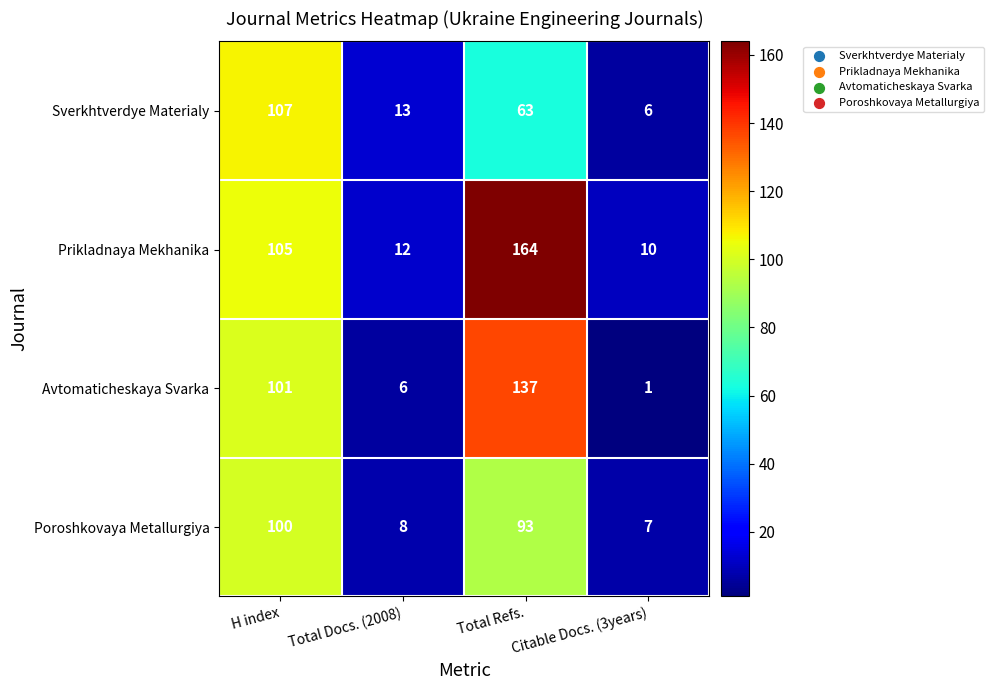

List the series in order of their peak value, highest first.

Prikladnaya Mekhanika, Avtomaticheskaya Svarka, Sverkhtverdye Materialy, Poroshkovaya Metallurgiya